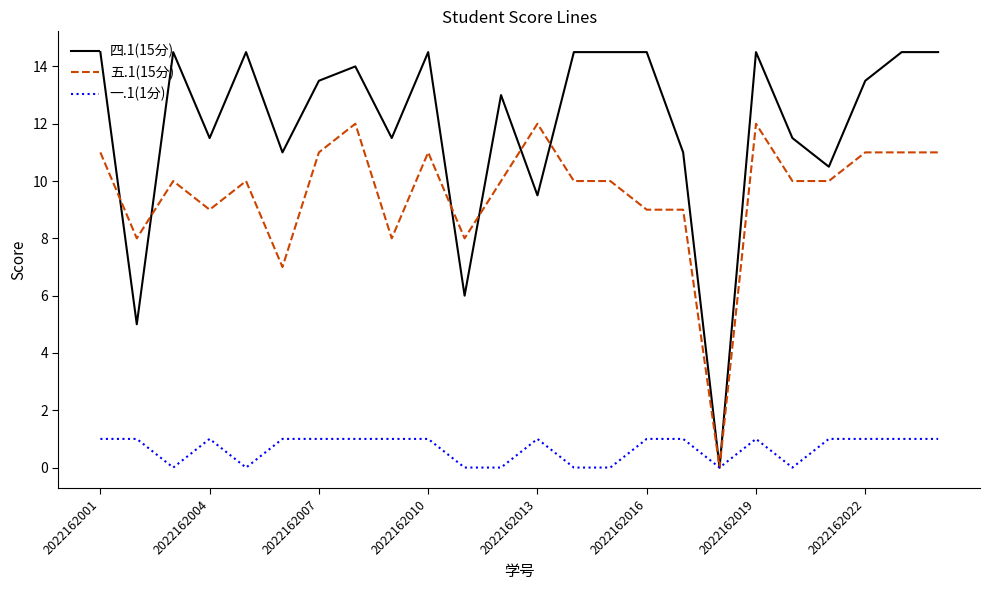

After their last crossing, which series has the higher values: 四.1(15分) or 五.1(15分)?

四.1(15分)